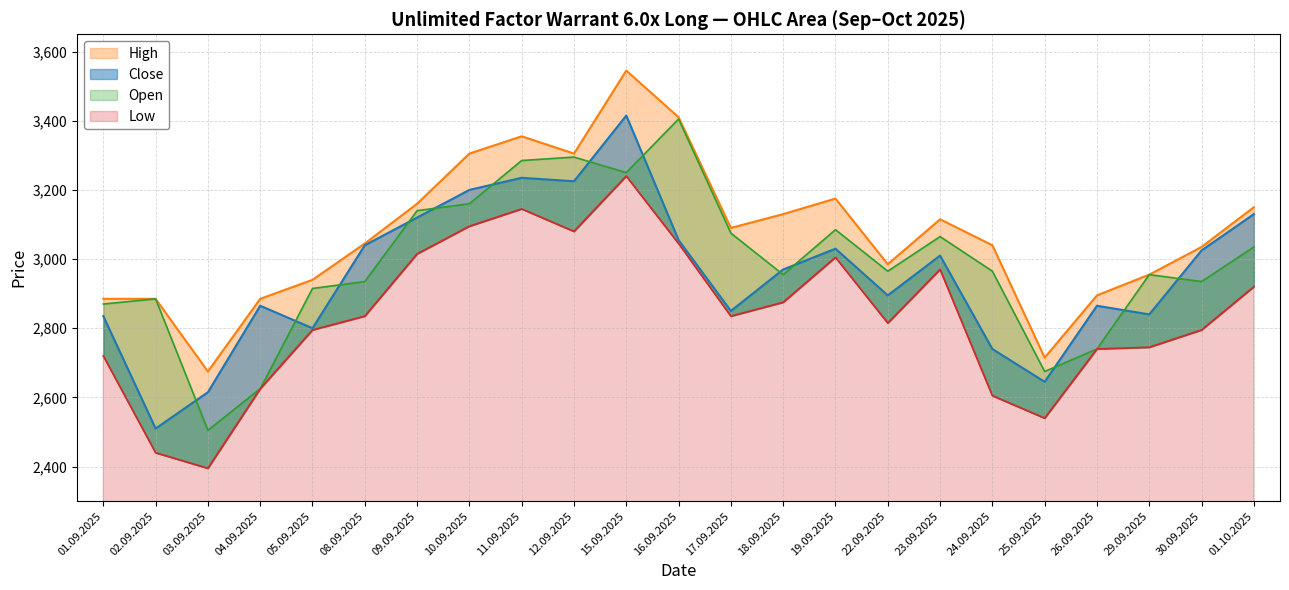

What are all the series names shown in the legend?

High, Close, Open, Low